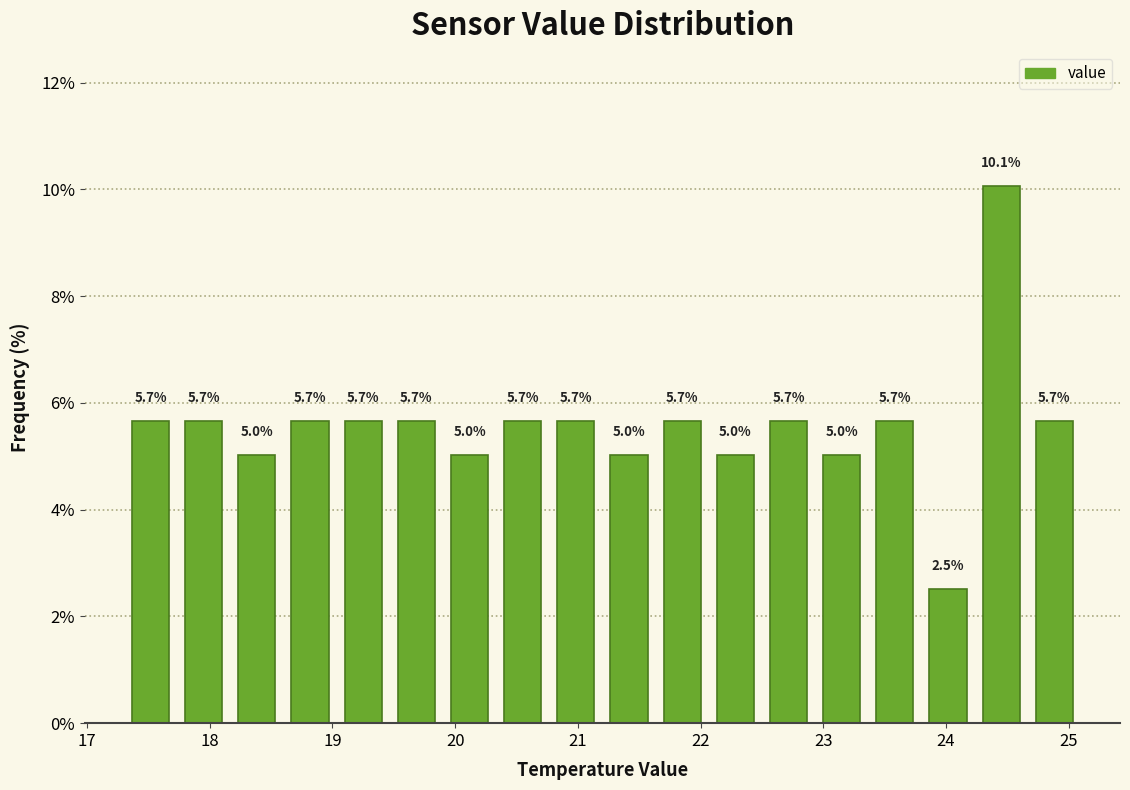

Over which range of the x-axis is the bar tallest?

24.2 to 24.7